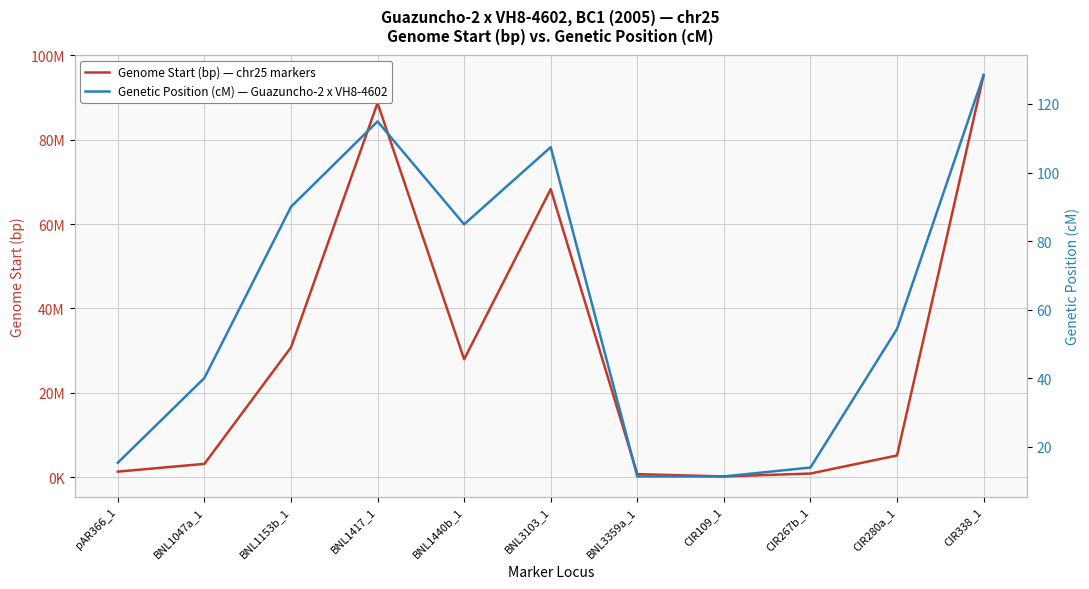

Reading left to right, transcribe all the data shown in this chart.

Genome Start (bp) — chr25 markers: 1354446.0	3191818.0	30783706.0	88685494.0	27967416.0	68265533.0	765407.0	213551.0	901789.0	5184278.0	95284815.0
Genetic Position (cM) — Guazuncho-2 x VH8-4602: 15.4	40.1	90.0	114.9	84.9	107.4	11.4	11.4	14.0	54.4	128.4